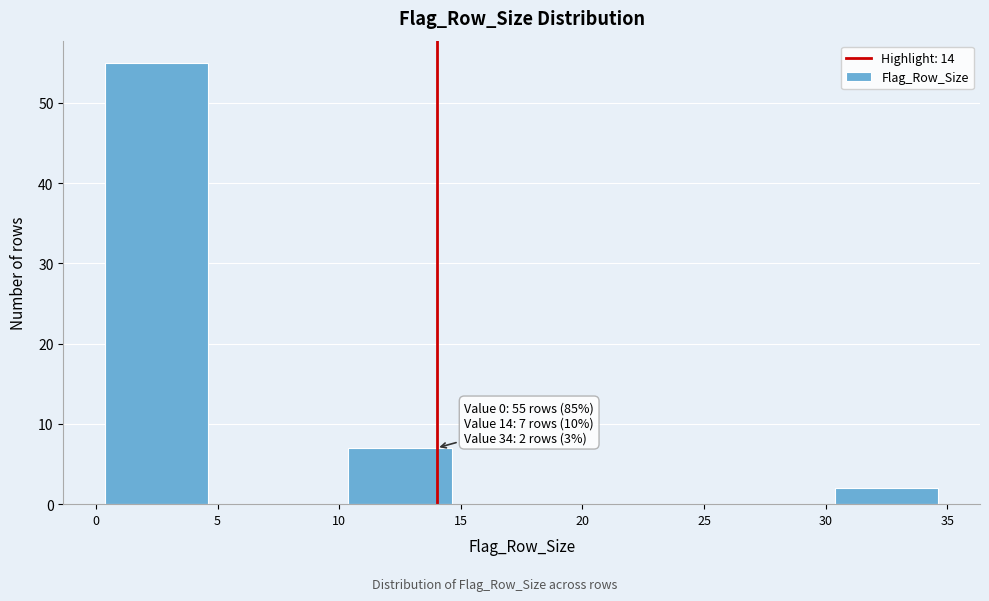

Over which range of the x-axis is the bar tallest?

0 to 5